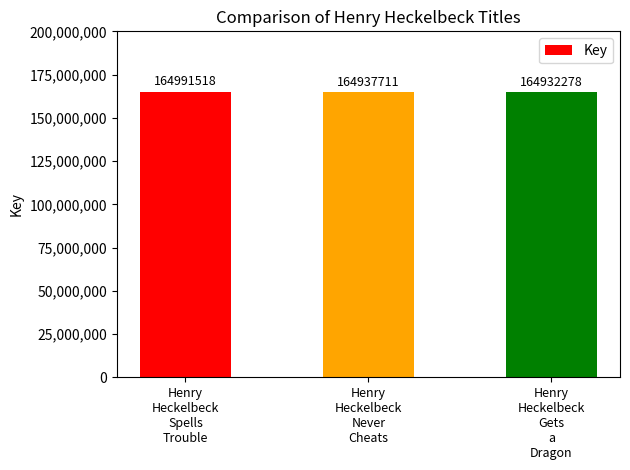

What is the sum of the values at Henry
Heckelbeck
Gets
a
Dragon and Henry
Heckelbeck
Spells
Trouble?

329923796